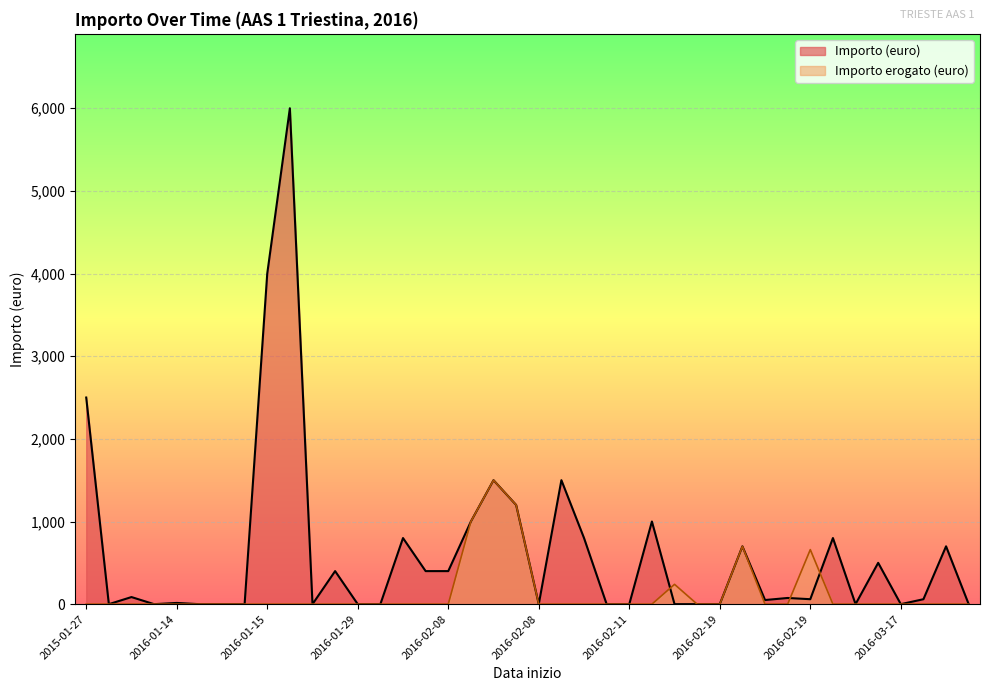

What is the total value across all series at 2016-02-08?

400